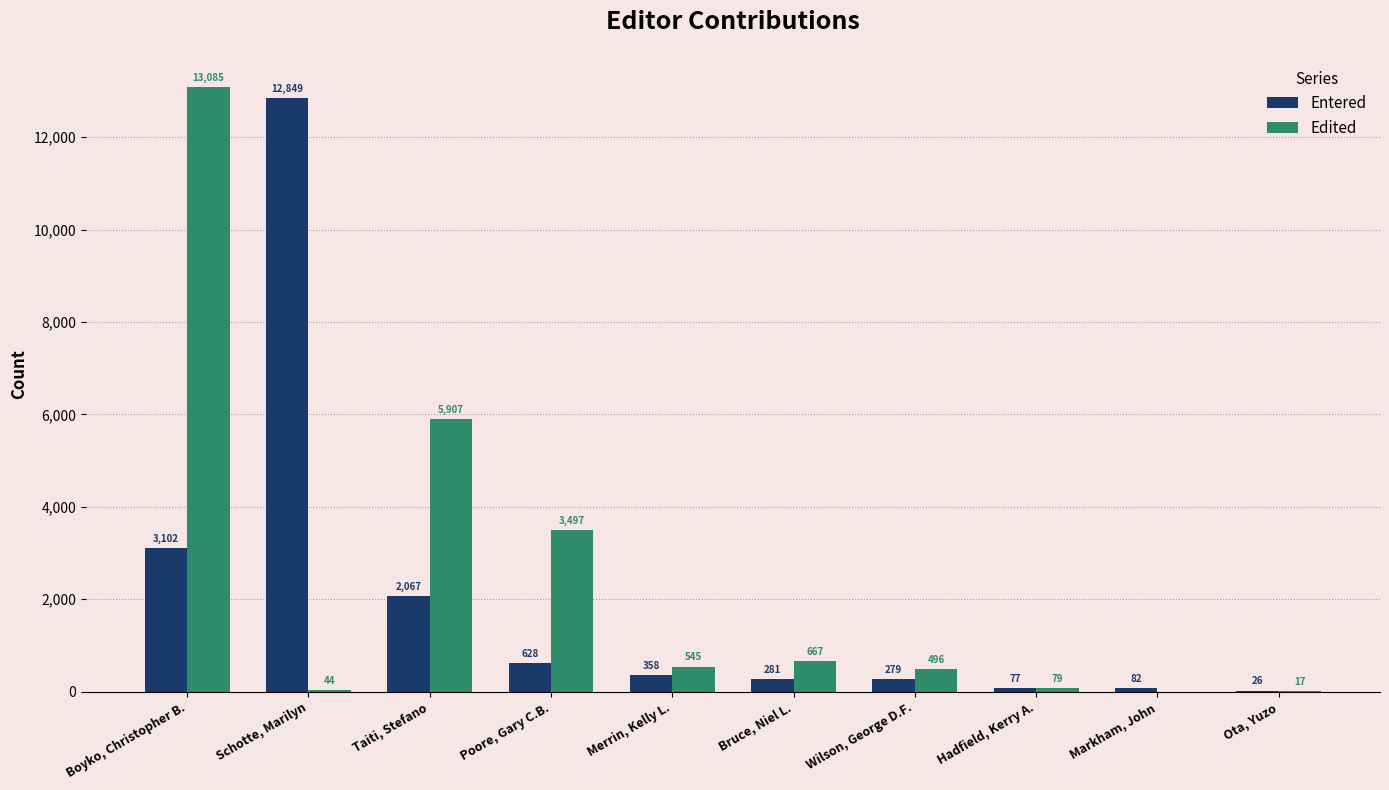

Count the number of data series in this chart.

2